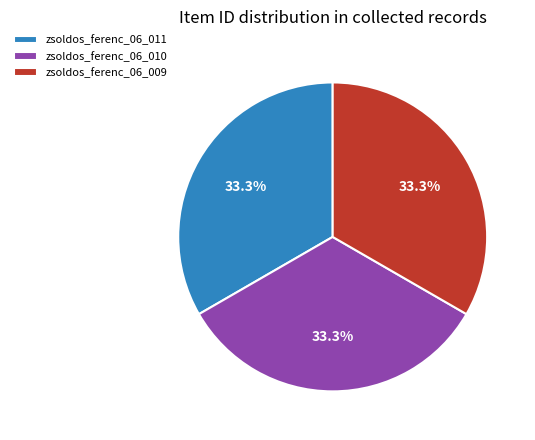

To the nearest percent, what is the average slice percentage?

33%